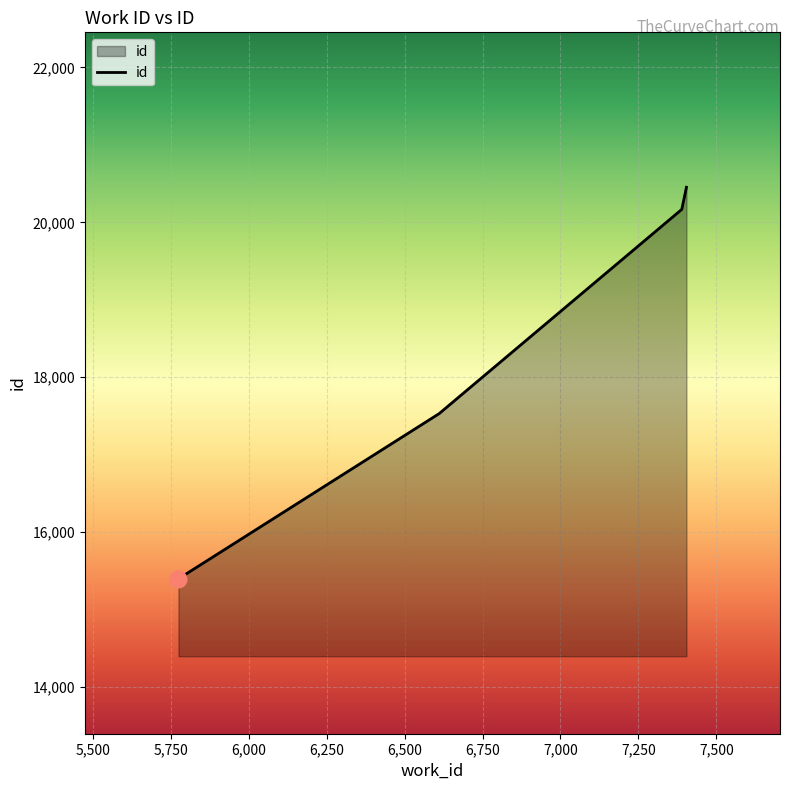

How many series are shown in this chart?

1